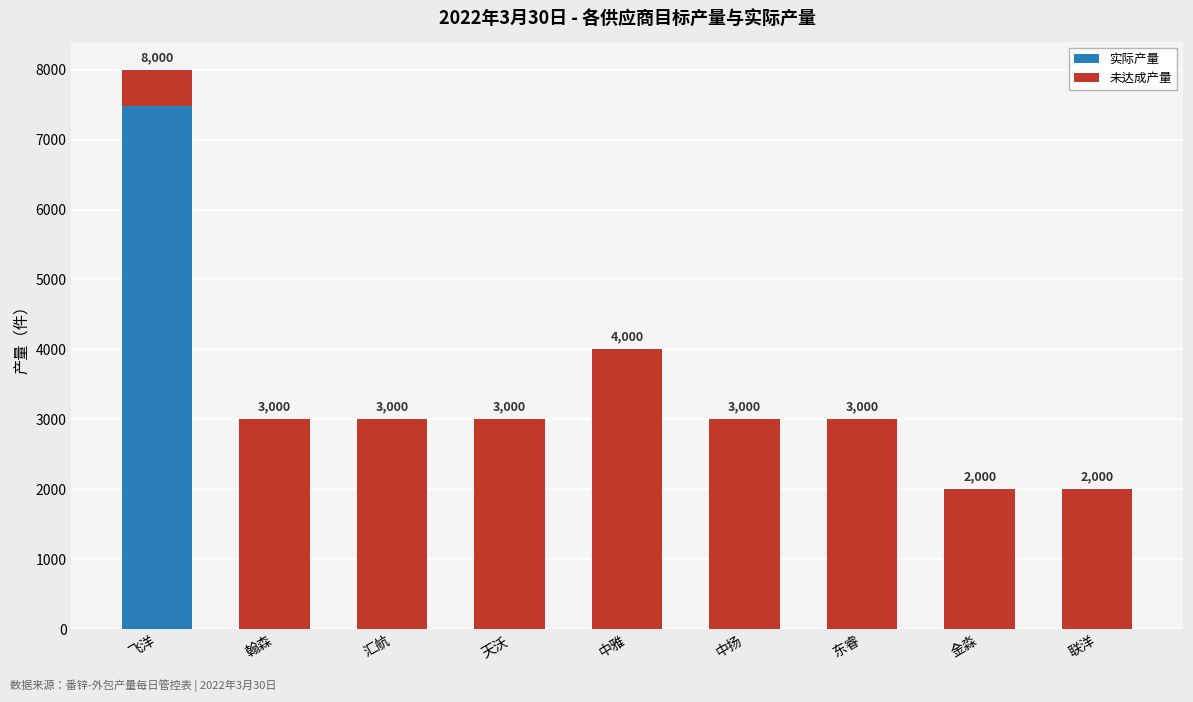

What is the total value across all series at 金淼?

2000